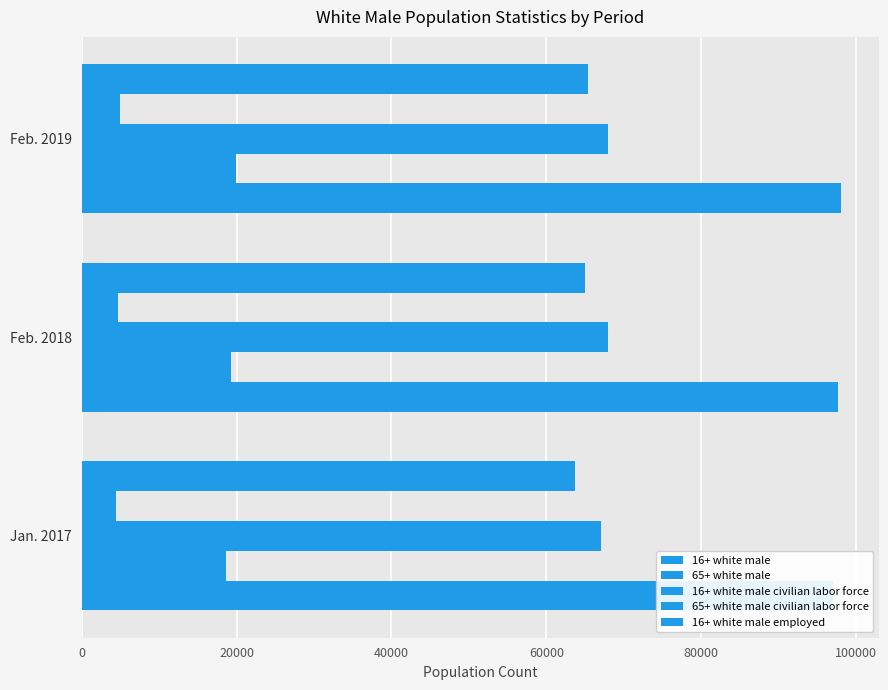

What is the value of the 16+ white male civilian labor force bar at the 3rd from the left?

67944